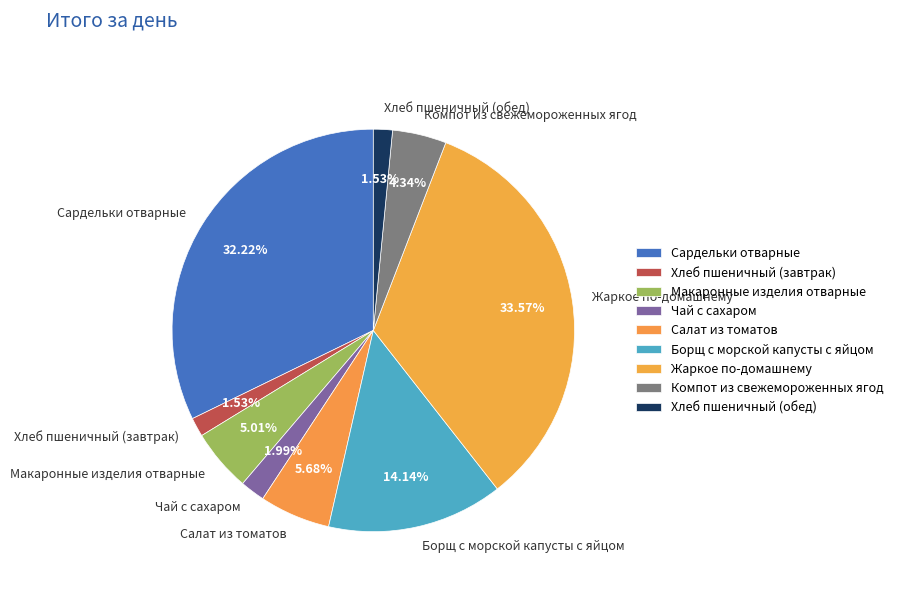

To the nearest percent, what is the difference between the Борщ с морской капусты с яйцом and Хлеб пшеничный (обед) slice percentages?

13%